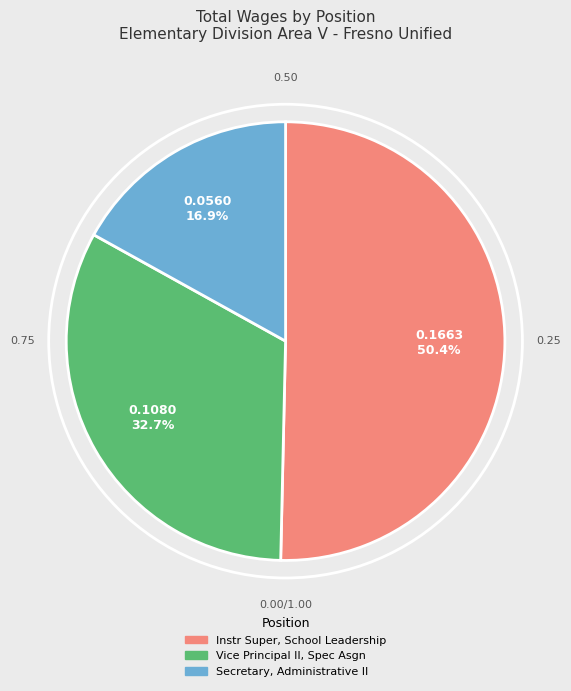

The Instr Super, School Leadership slice represents 37% of the pie. True or false?

False